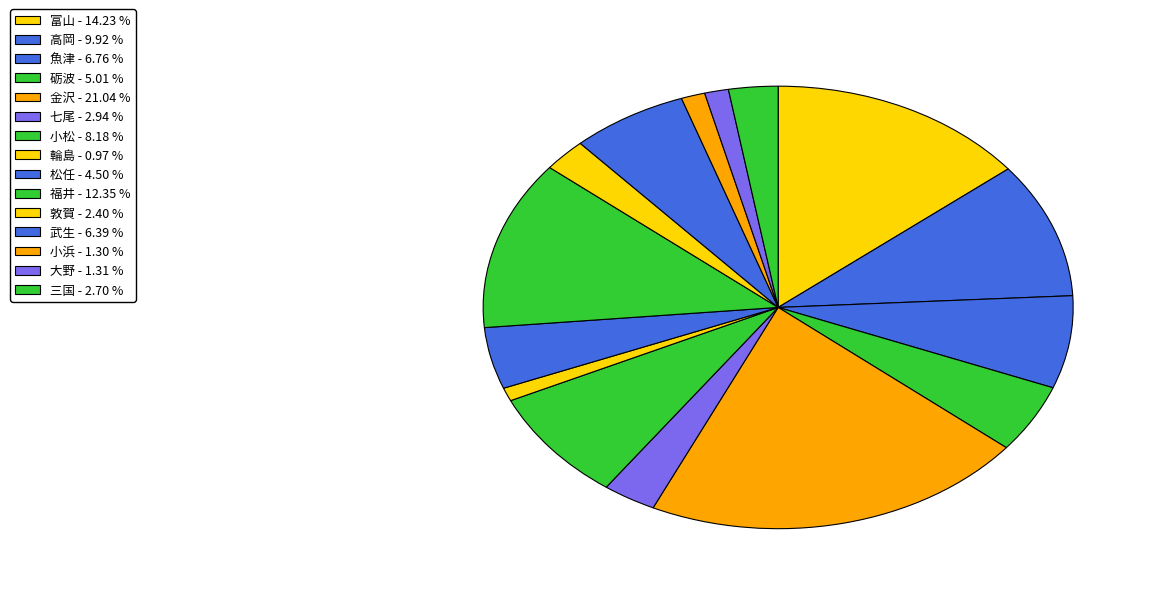

To the nearest percent, what is the combined percentage of 輪島 and 富山?

15%